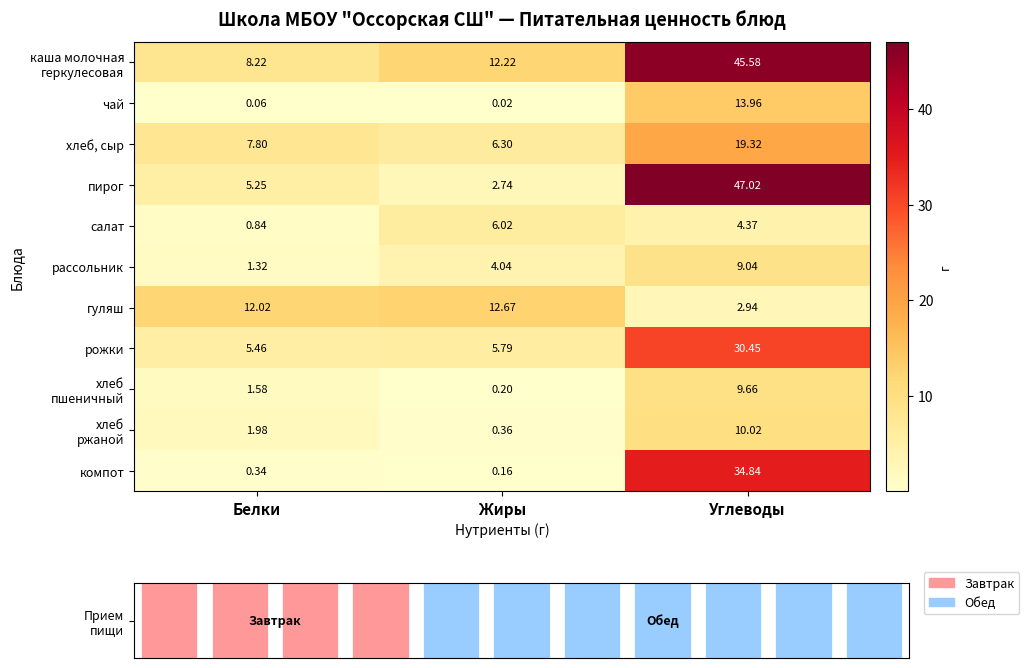

At which label does чай reach its peak?

Углеводы